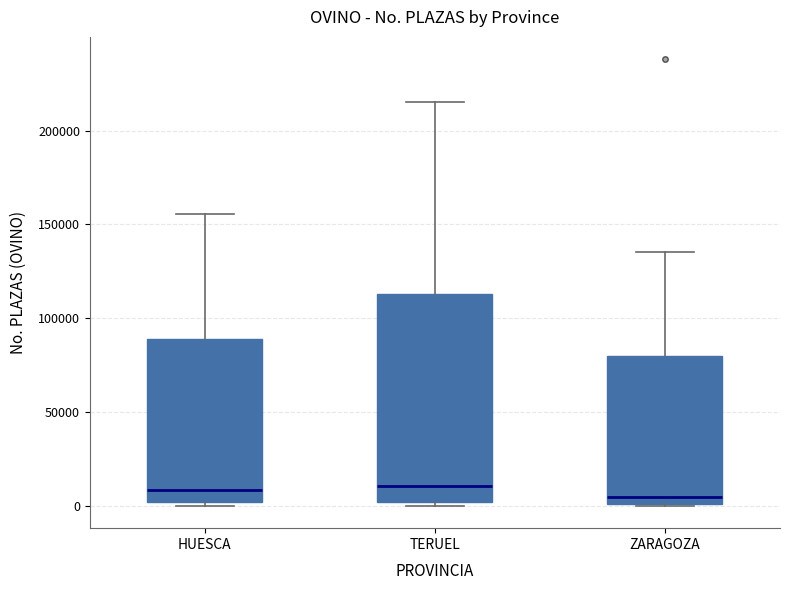

Where is the upper edge of the box for ZARAGOZA on the y-axis? The values are not printed on the chart, so give them approximately, as read against the axis.

80000